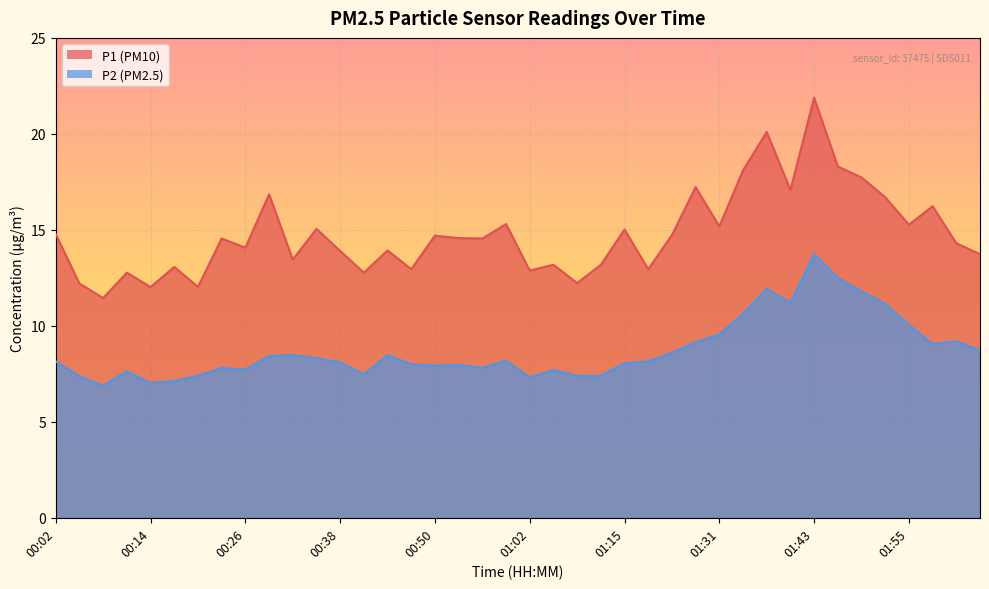

How many lines are shown in the chart?

2